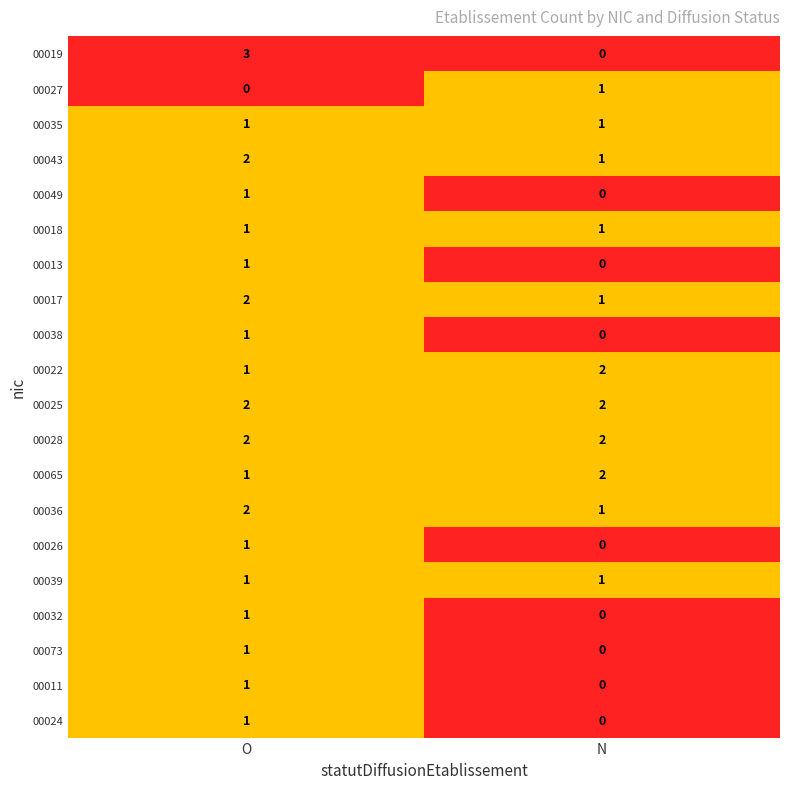

What is the total value across all series at O?

26